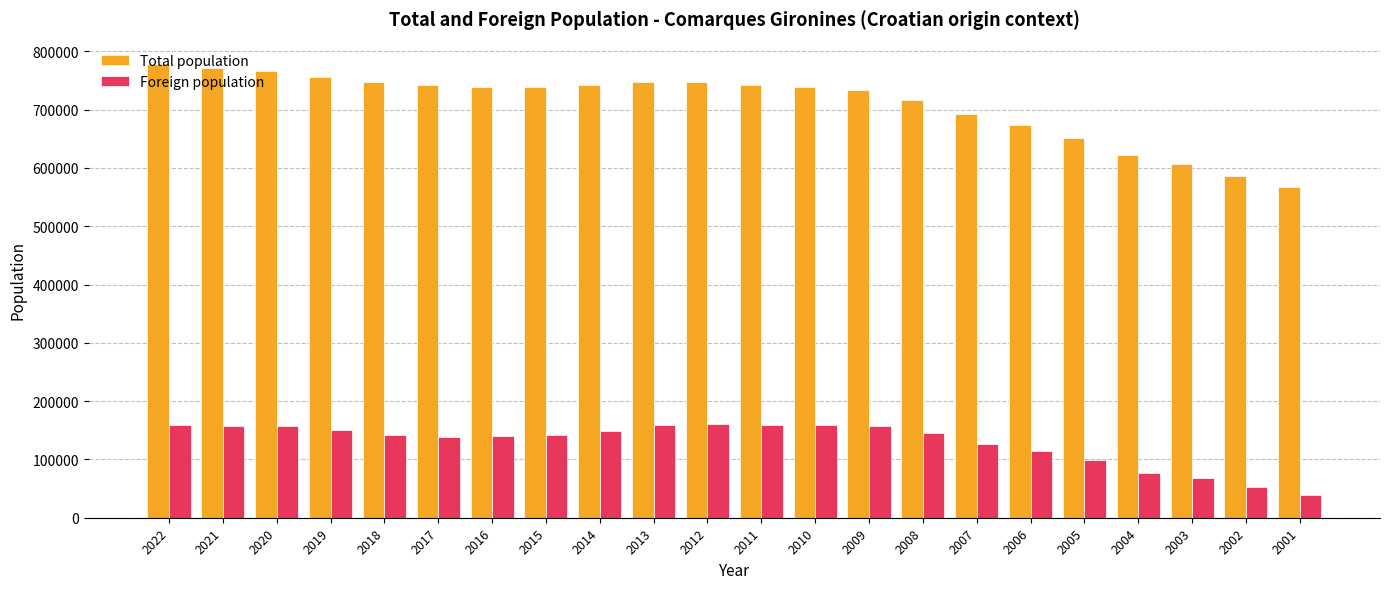

Between 2021 and 2009, which series saw the biggest shift?

Total population